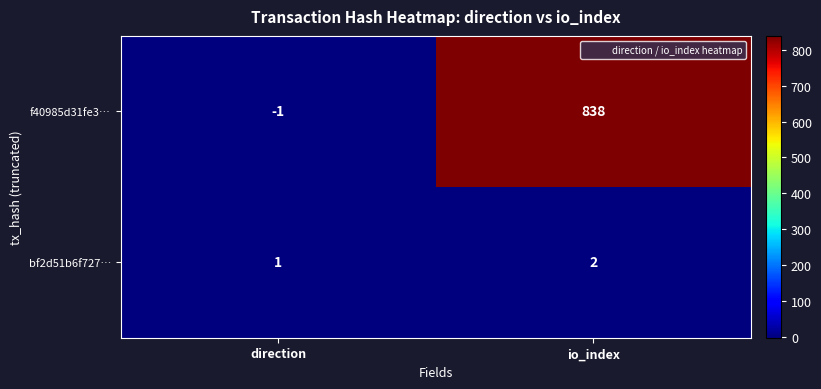

Rank the series at direction from lowest to highest value.

f40985d31fe3…, bf2d51b6f727…